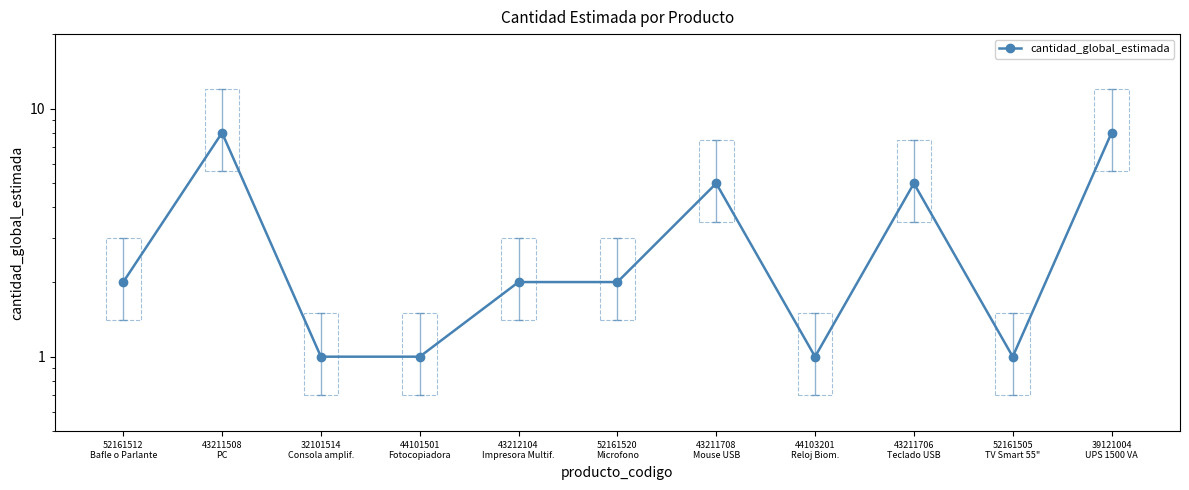

List the labels in order of value, largest first.

43211508
PC, 39121004
UPS 1500 VA, 43211708
Mouse USB, 43211706
Teclado USB, 52161512
Bafle o Parlante, 43212104
Impresora Multif., 52161520
Microfono, 32101514
Consola amplif., 44101501
Fotocopiadora, 44103201
Reloj Biom., 52161505
TV Smart 55"